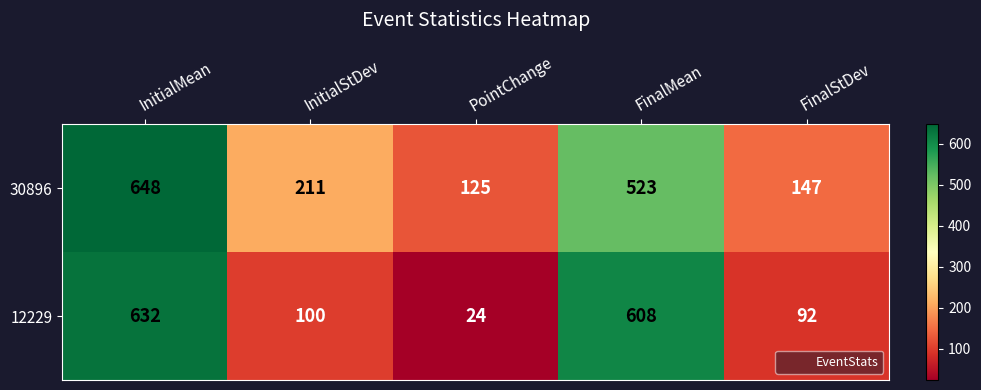

The value of 30896 at PointChange is 125. True or false?

True